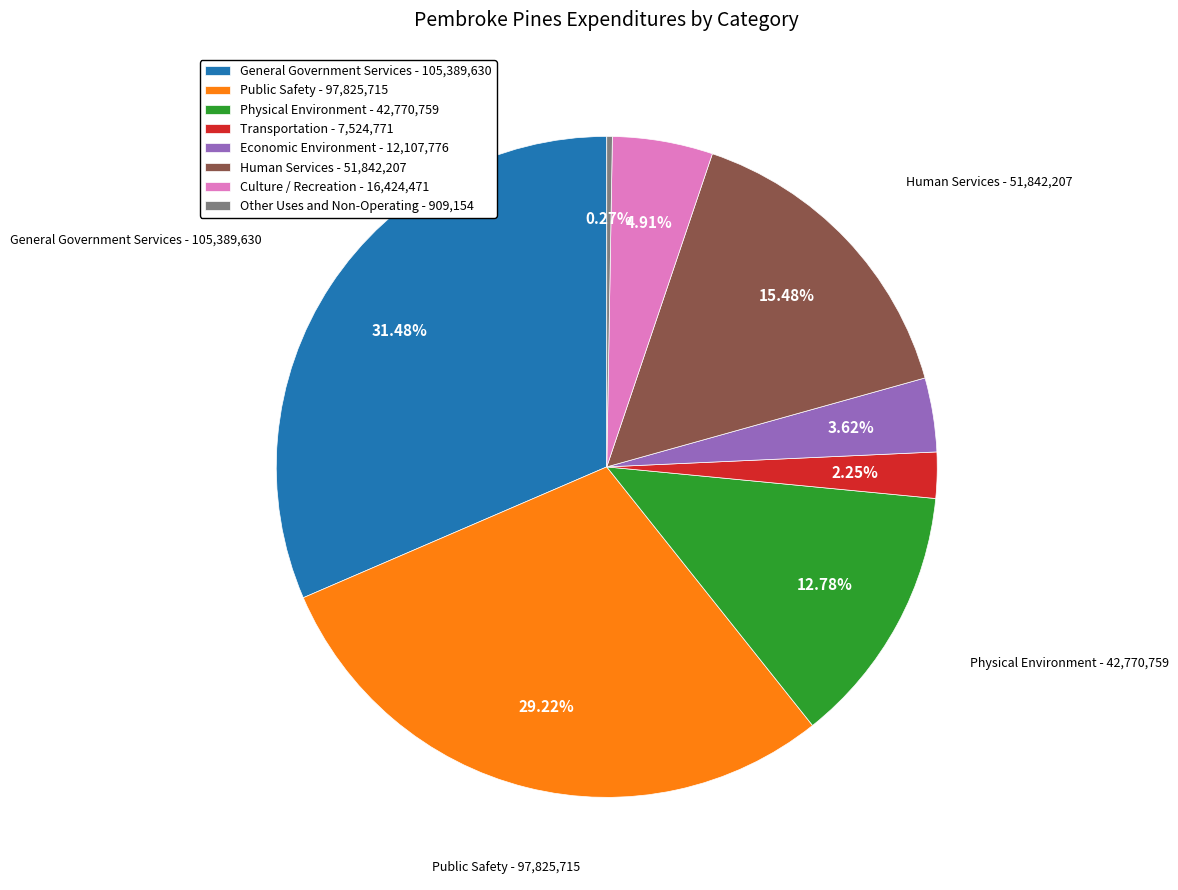

Is there any slice that represents more than half of the pie?

No